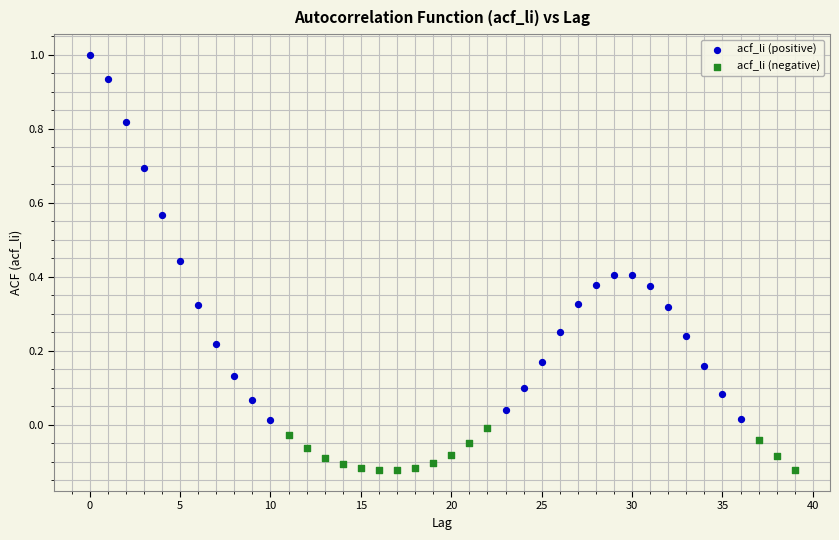

Which series has the widest spread of Y values?

acf_li (positive)